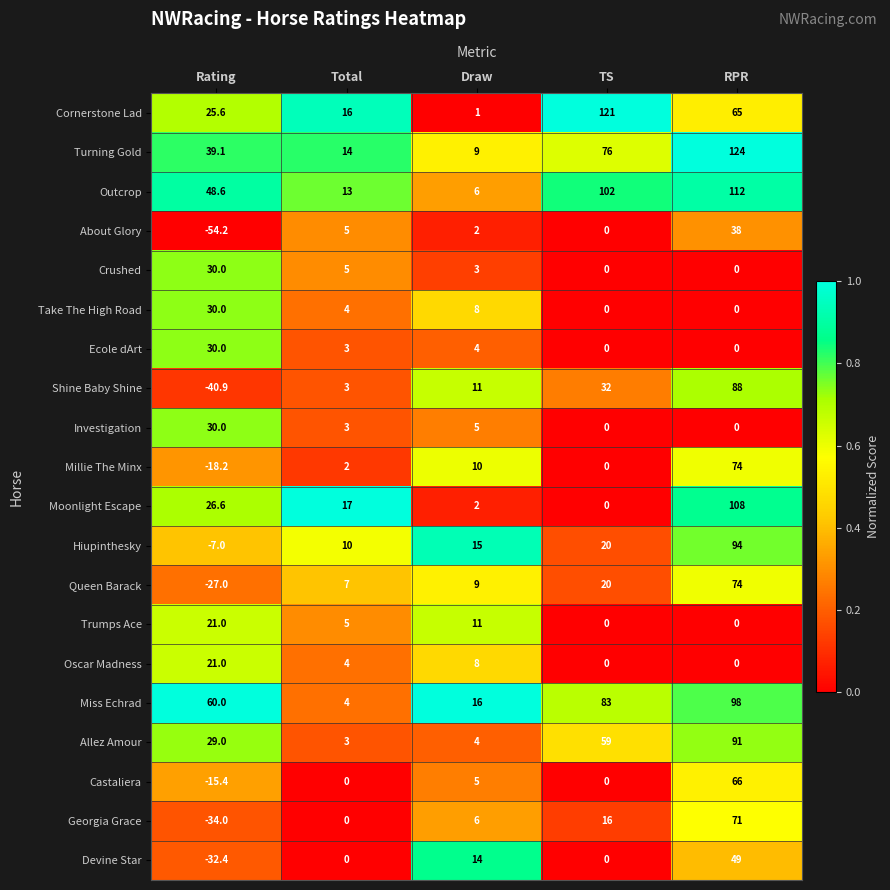

Is it true that Crushed equals 5.0 at Total?

True